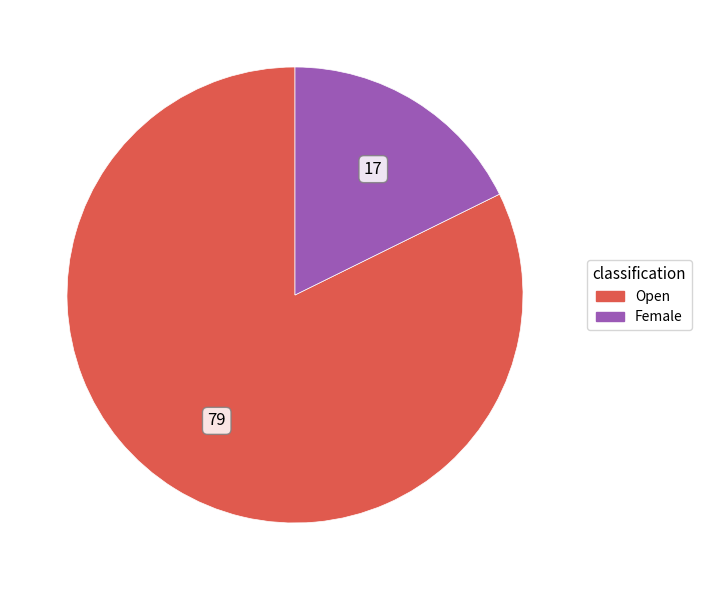

Which category accounts for the majority?

Open